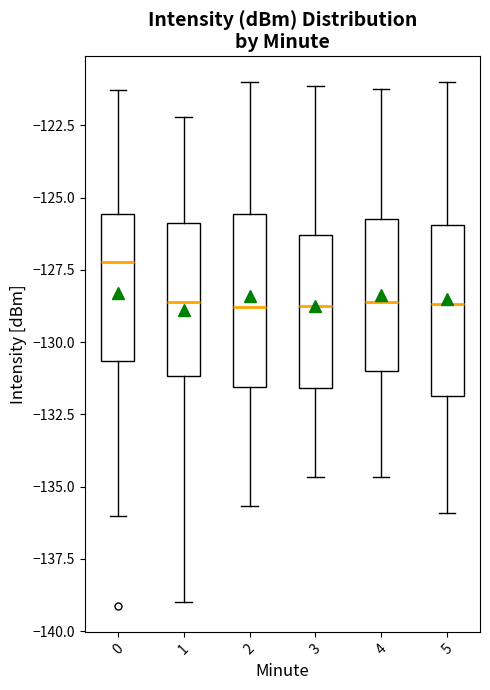

Reading left to right, read every box against the y-axis: the position of its median line, the range the box covers, and the ends of its whiskers. The values are not printed on the chart, so give them approximately, as read against the axis.

0: median -127.0, box -130.5 to -125.5, whiskers -136.0 to -121.5
1: median -128.5, box -131.0 to -126.0, whiskers -139.0 to -122.0
2: median -129.0, box -131.5 to -125.5, whiskers -135.5 to -121.0
3: median -128.5, box -131.5 to -126.5, whiskers -134.5 to -121.0
4: median -128.5, box -131.0 to -125.5, whiskers -134.5 to -121.0
5: median -128.5, box -132.0 to -126.0, whiskers -136.0 to -121.0